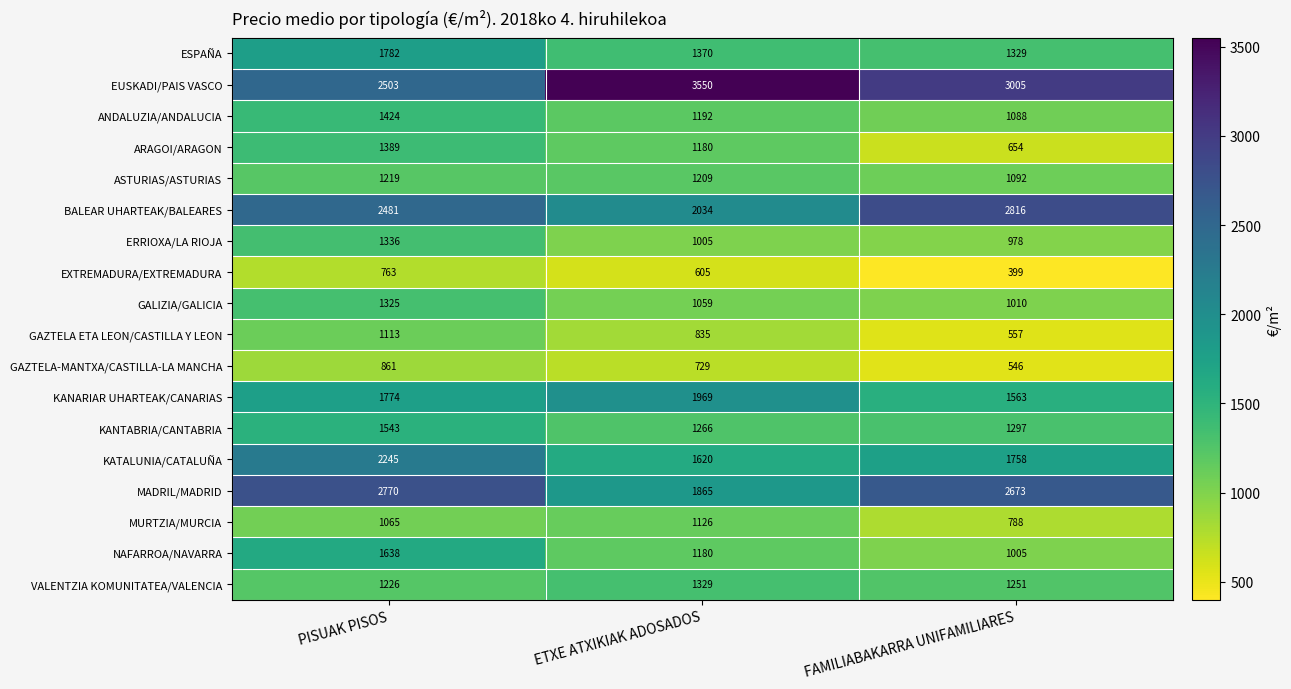

List the labels in order of EXTREMADURA/EXTREMADURA value, smallest first.

FAMILIABAKARRA UNIFAMILIARES, ETXE ATXIKIAK ADOSADOS, PISUAK PISOS